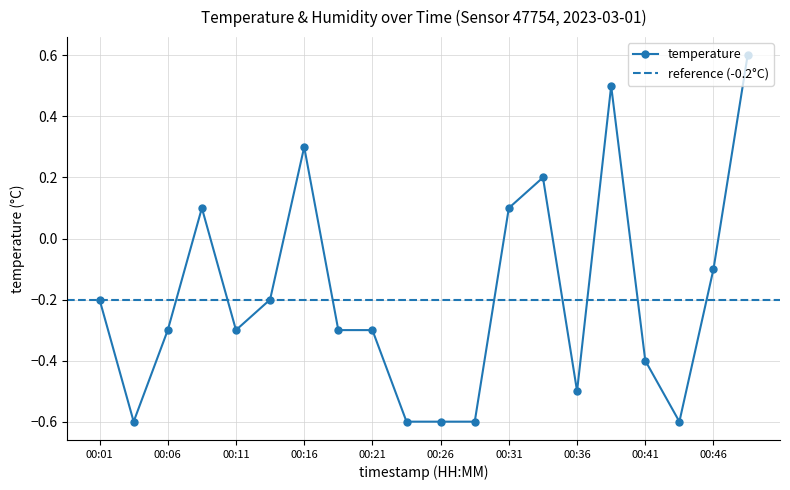

How many lines are shown in the chart?

1